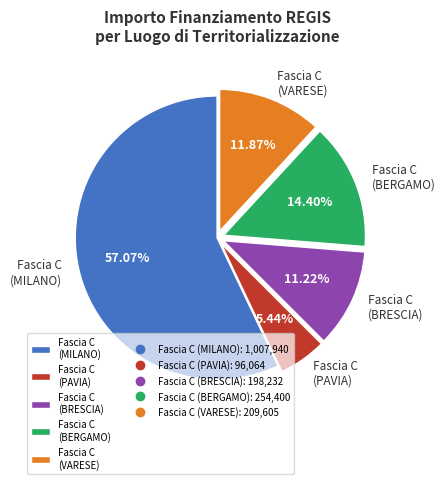

Is there a majority slice in this chart?

Yes